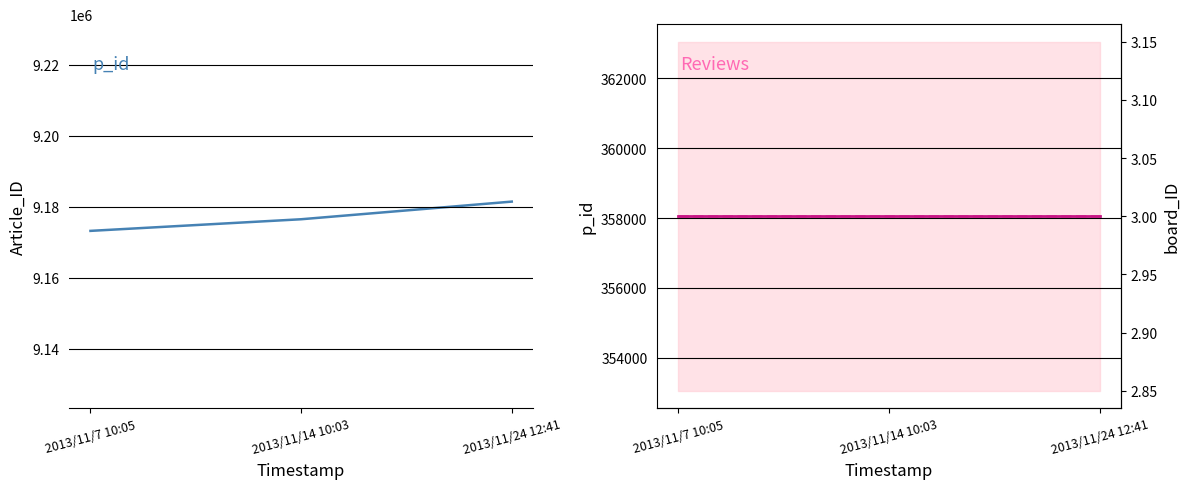

What position from the left is 2013/11/14 10:03?

2